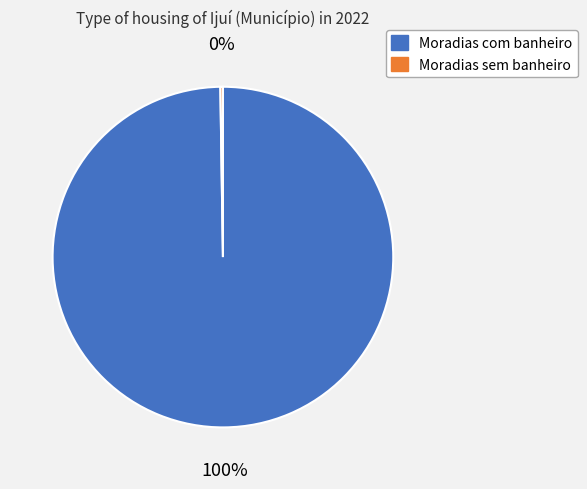

Does Moradias com banheiro account for over 50% of the chart?

Yes